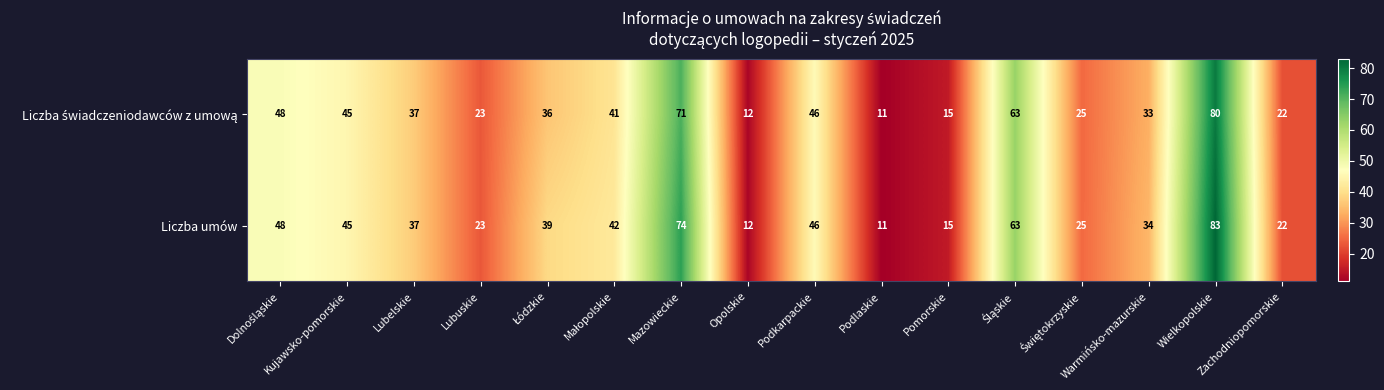

What is the sum of all Liczba umów values?

619